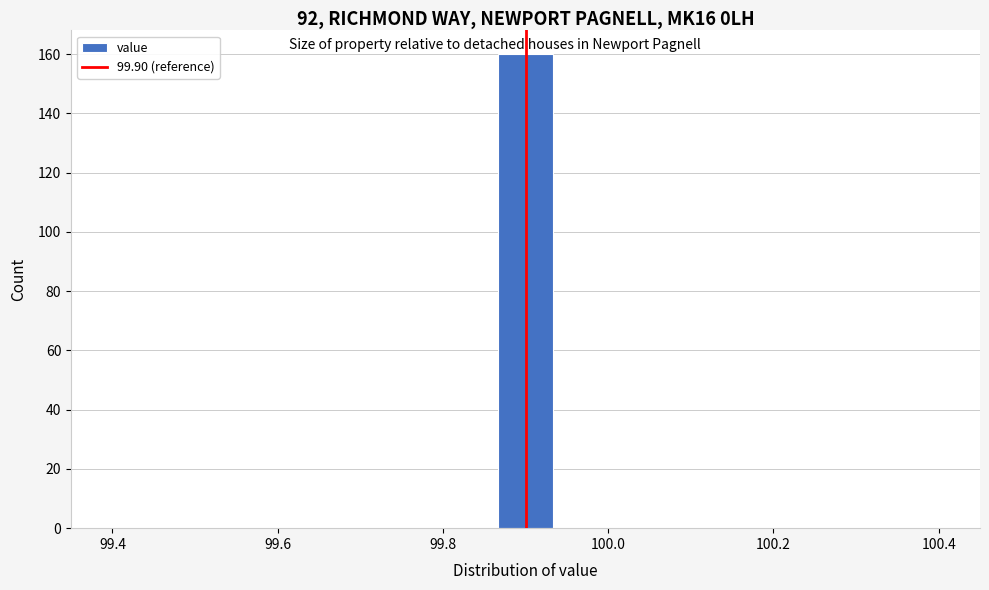

Read against the x-axis, roughly where is the centre of the tallest bar?

99.90